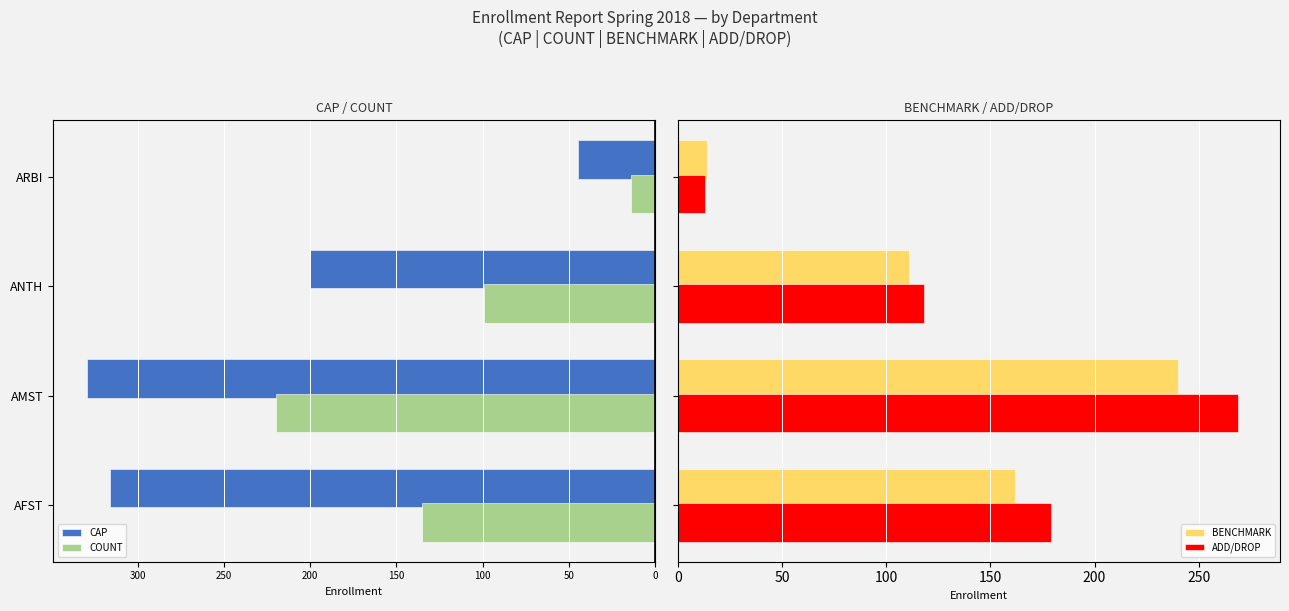

What is the average value of the BENCHMARK series?

132